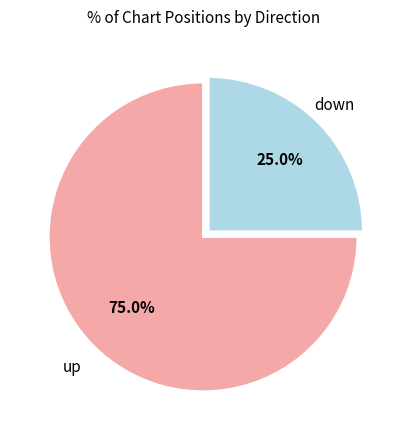

Is there any slice that represents more than half of the pie?

Yes